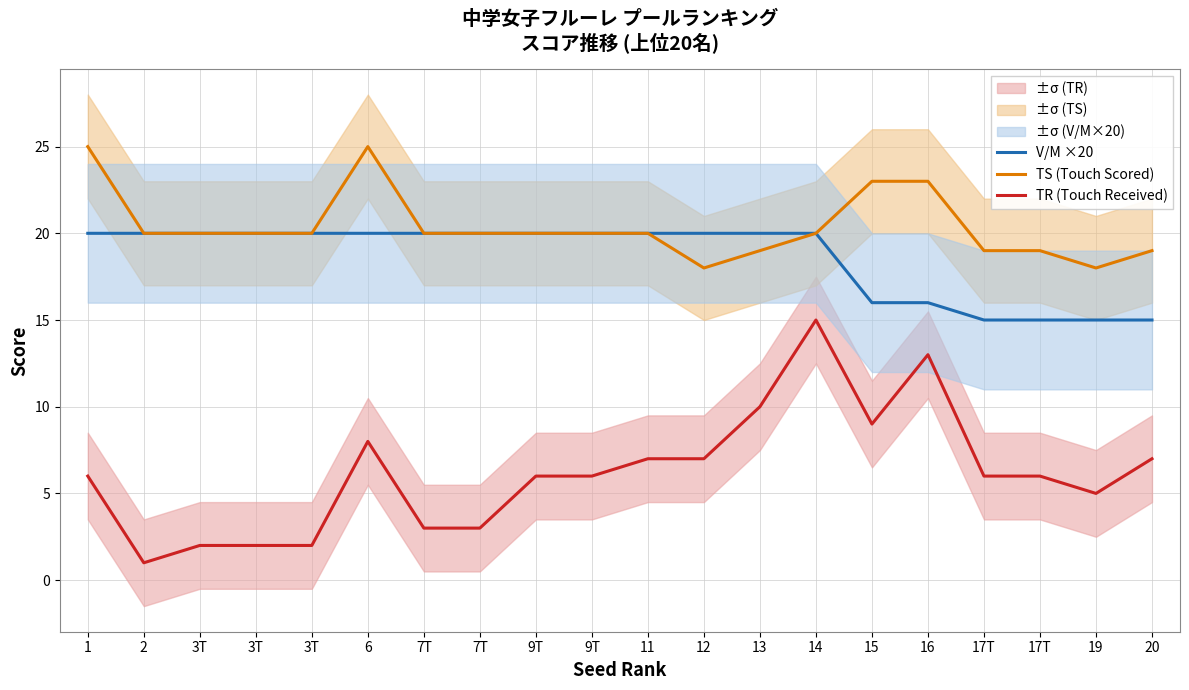

True or false: V/M ×20 has more than 2 points higher than both neighbors.

False